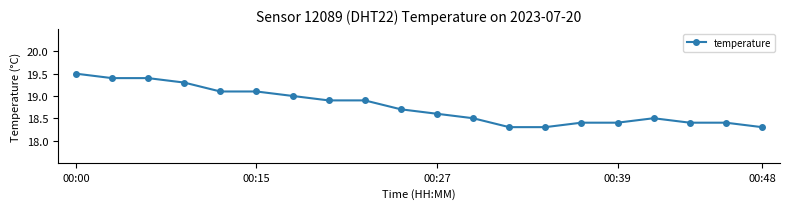

What is the maximum value shown in the chart?

19.5